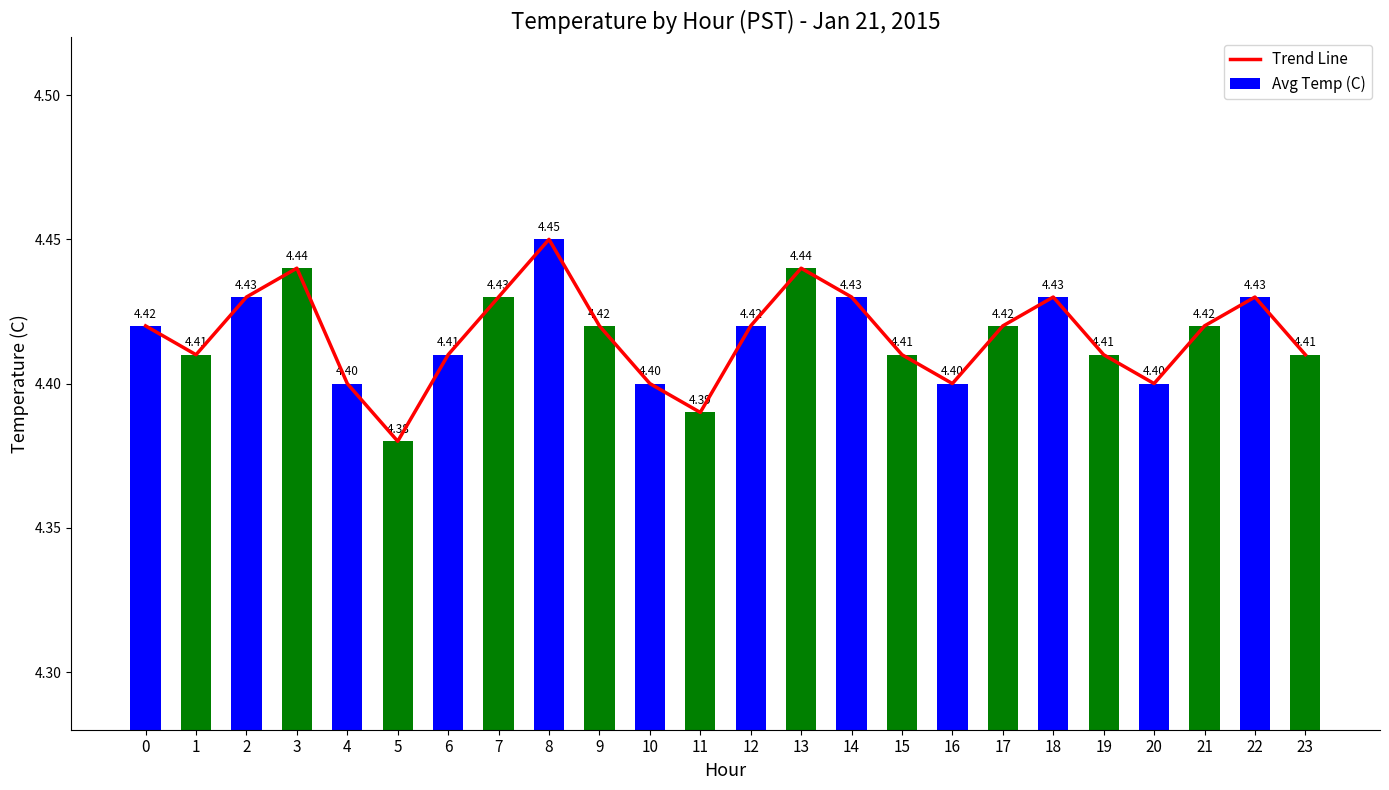

Reading left to right, transcribe all the data shown in this chart.

Trend Line: 4.4	4.4	4.4	4.4	4.4	4.4	4.4	4.4	4.5	4.4	4.4	4.4	4.4	4.4	4.4	4.4	4.4	4.4	4.4	4.4	4.4	4.4	4.4	4.4
Avg Temp (C): 4.4	4.4	4.4	4.4	4.4	4.4	4.4	4.4	4.5	4.4	4.4	4.4	4.4	4.4	4.4	4.4	4.4	4.4	4.4	4.4	4.4	4.4	4.4	4.4